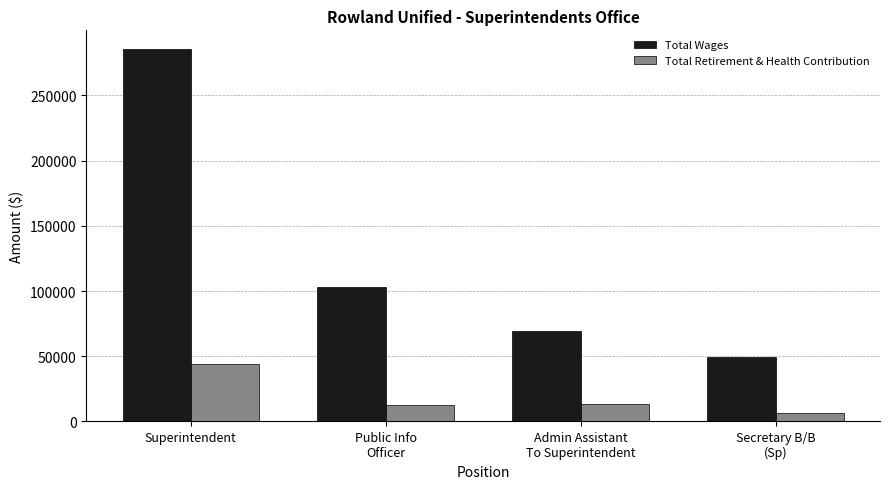

What is the difference between the second highest and minimum values in the Total Retirement & Health Contribution series?

7090